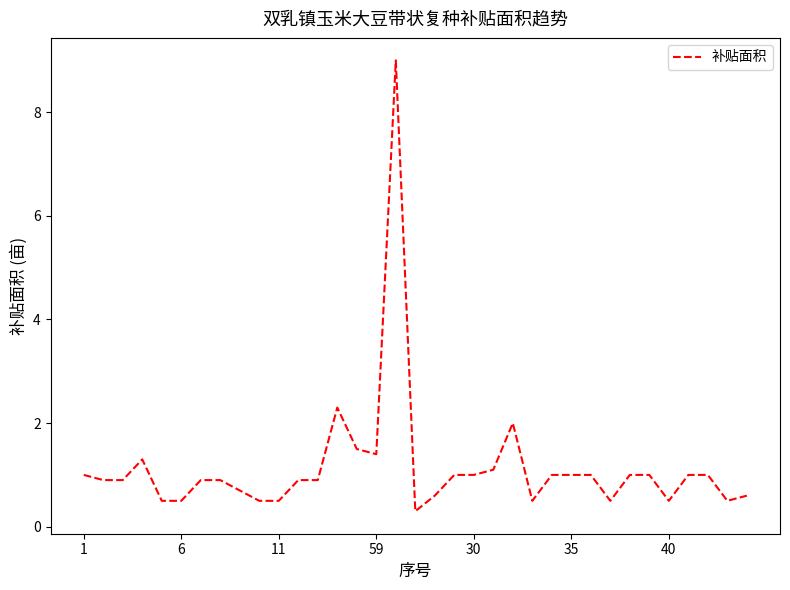

What is the difference between the maximum and minimum values?

8.7